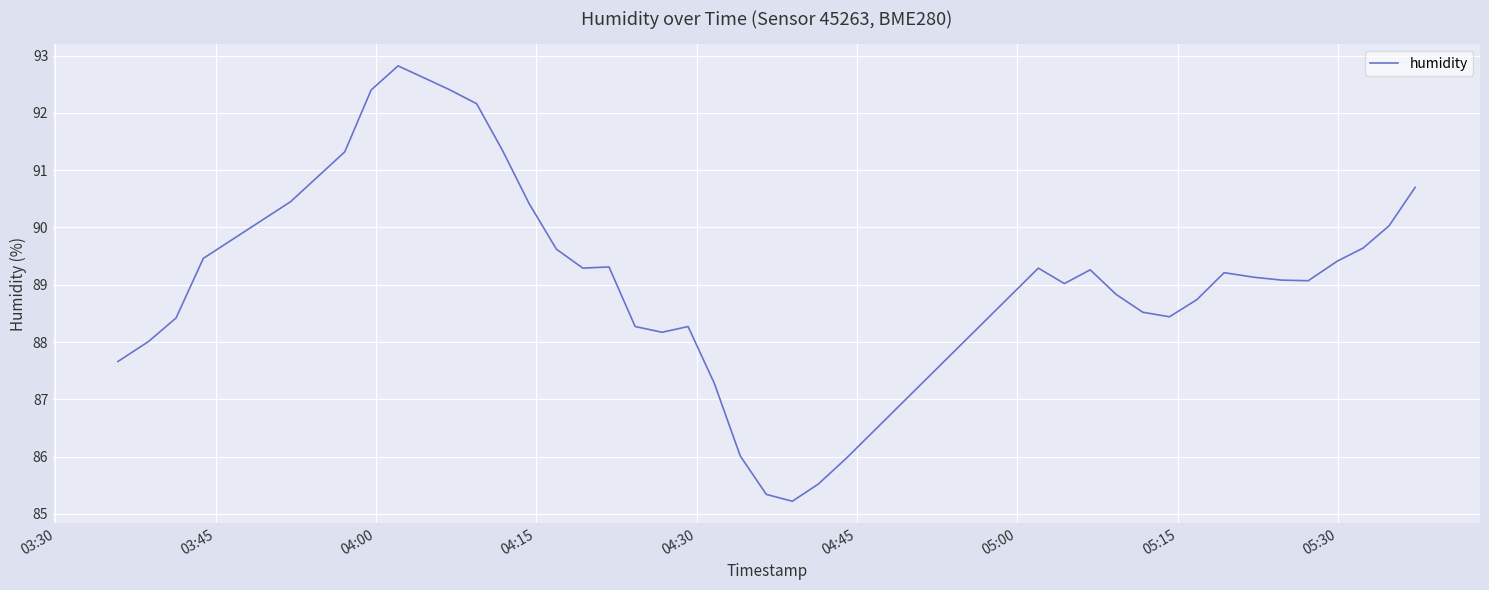

What is the smallest value displayed?

85.2